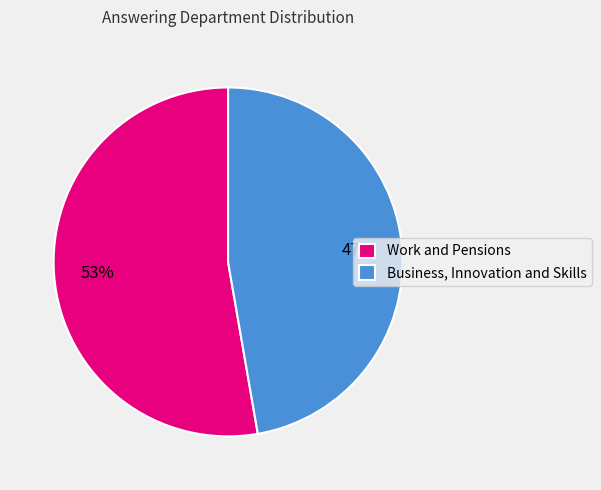

To the nearest percent, what is the combined percentage of Work and Pensions and Business, Innovation and Skills?

100%